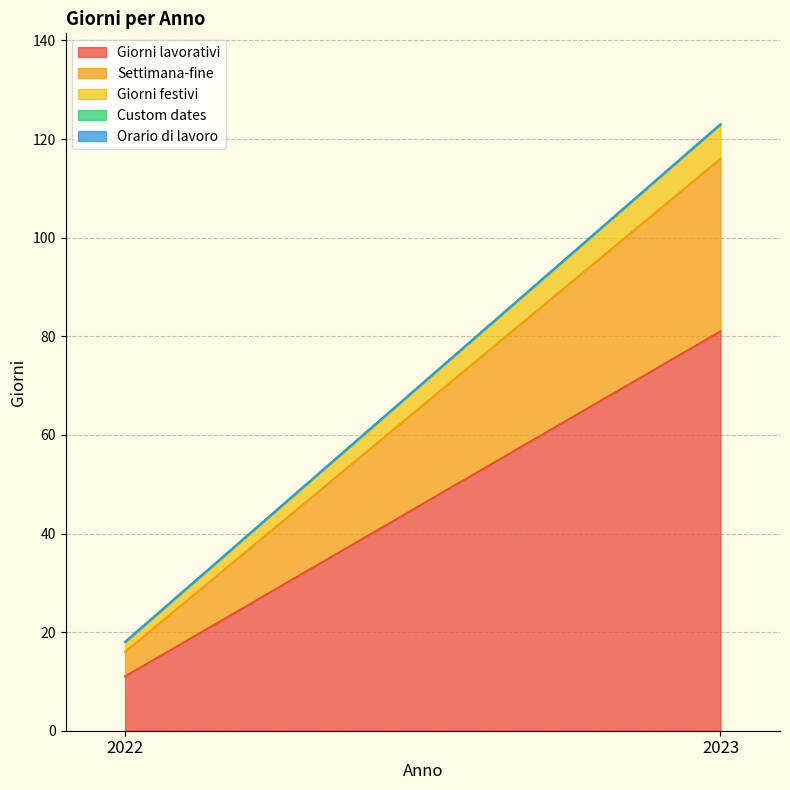

Which label corresponds to the largest value in the chart?

2023